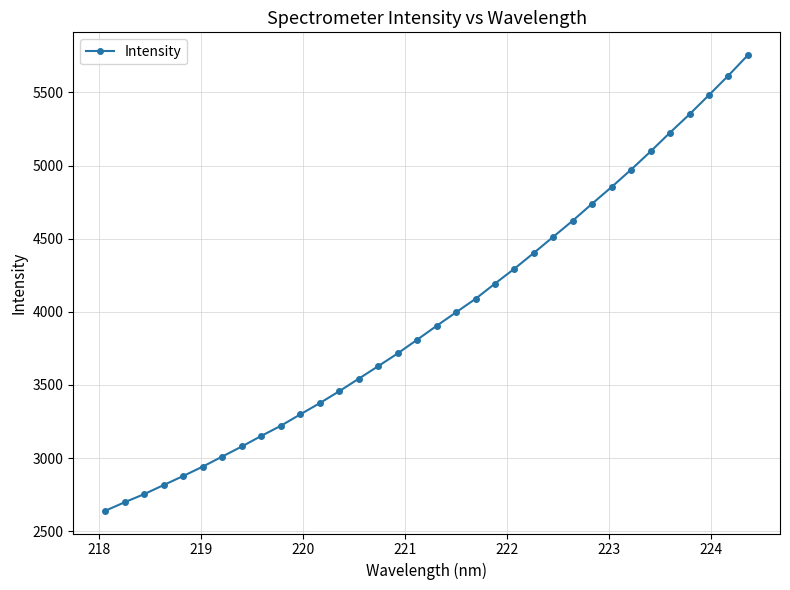

What is the difference between the maximum and minimum values?

3115.7